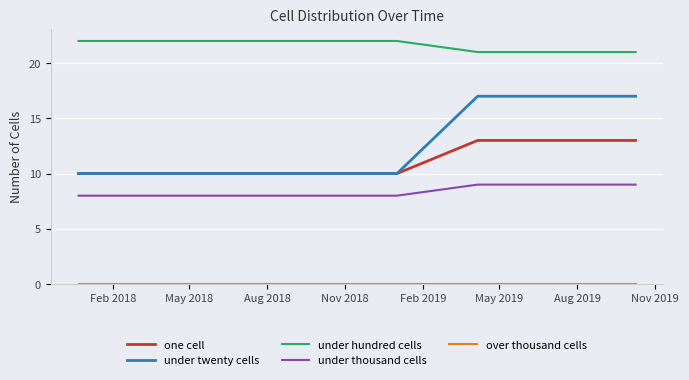

Which series has the largest total across all categories?

under hundred cells